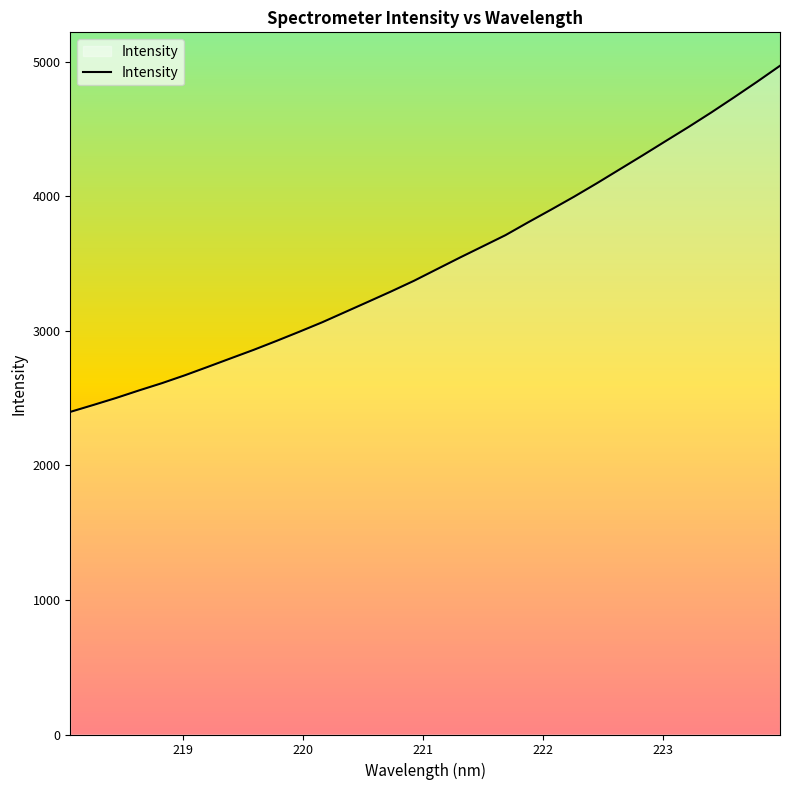

What is the minimum value shown in the chart?

2397.0